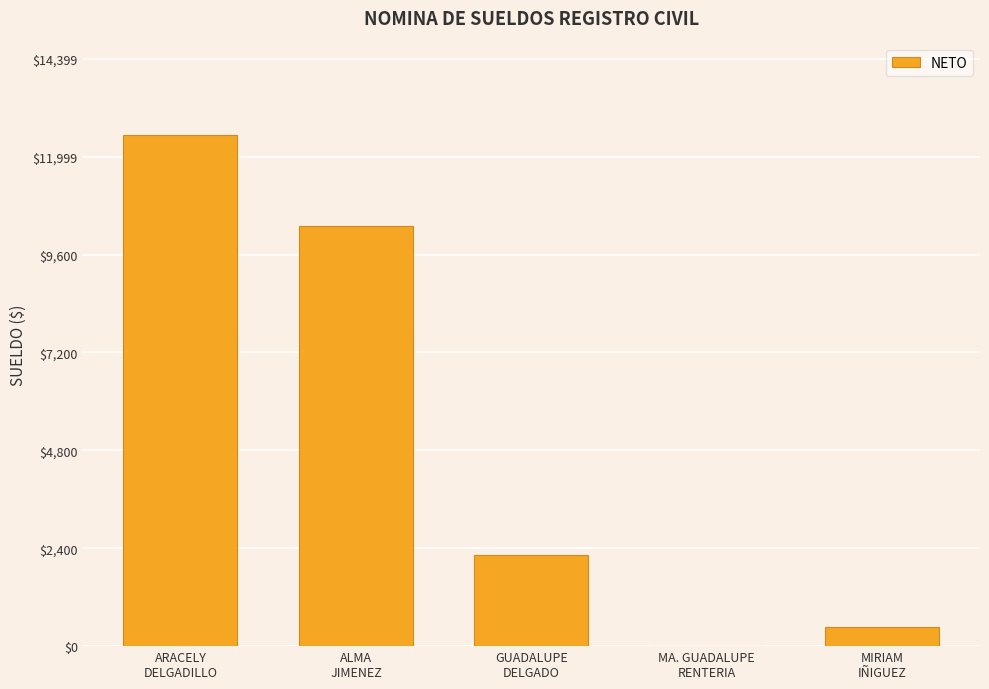

Which label corresponds to the largest value in the chart?

ARACELY
DELGADILLO